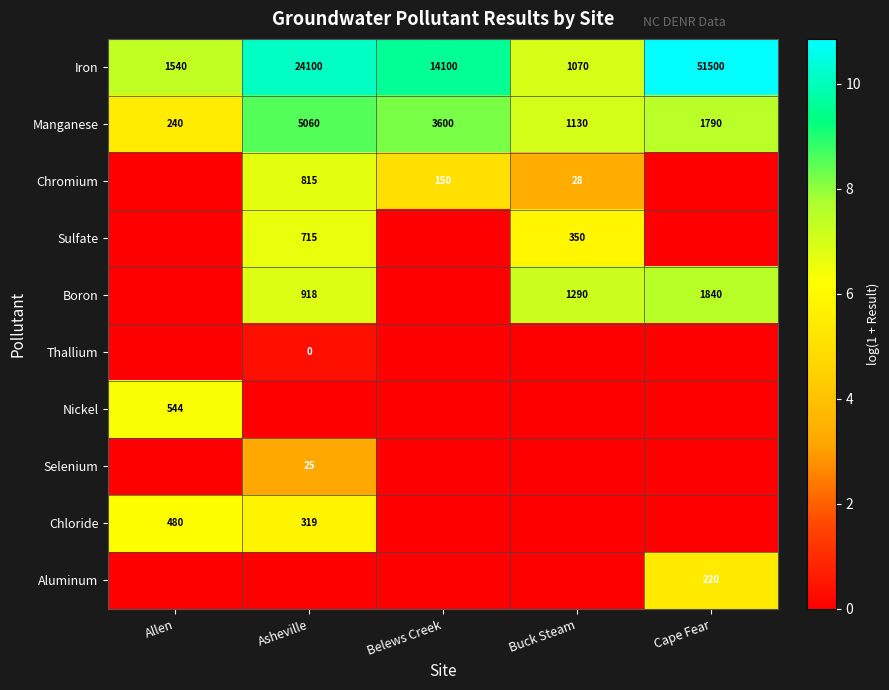

What is the highest value of the Manganese series?

5060